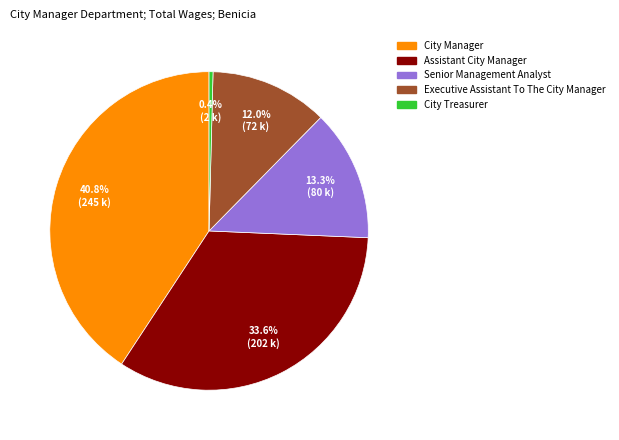

Is there any slice that represents more than half of the pie?

No